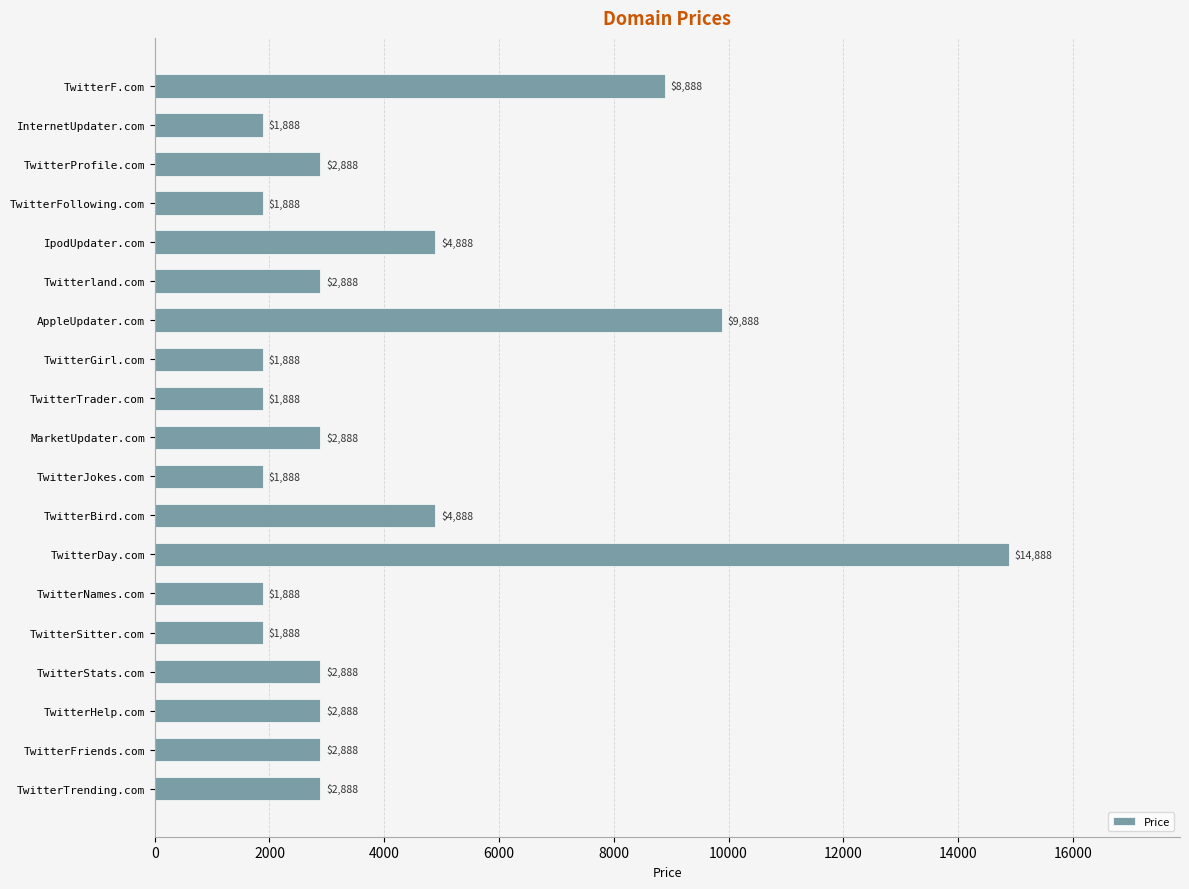

What is the difference between the maximum and minimum values?

13000